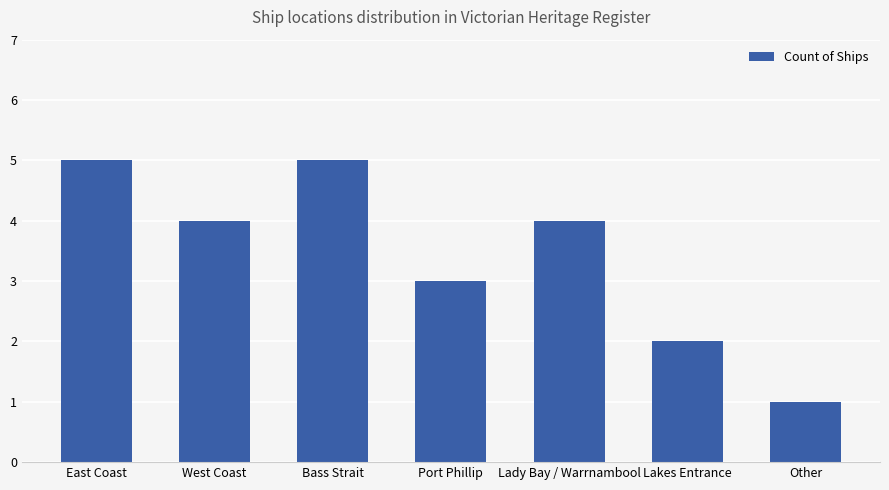

How many values are below 4?

3